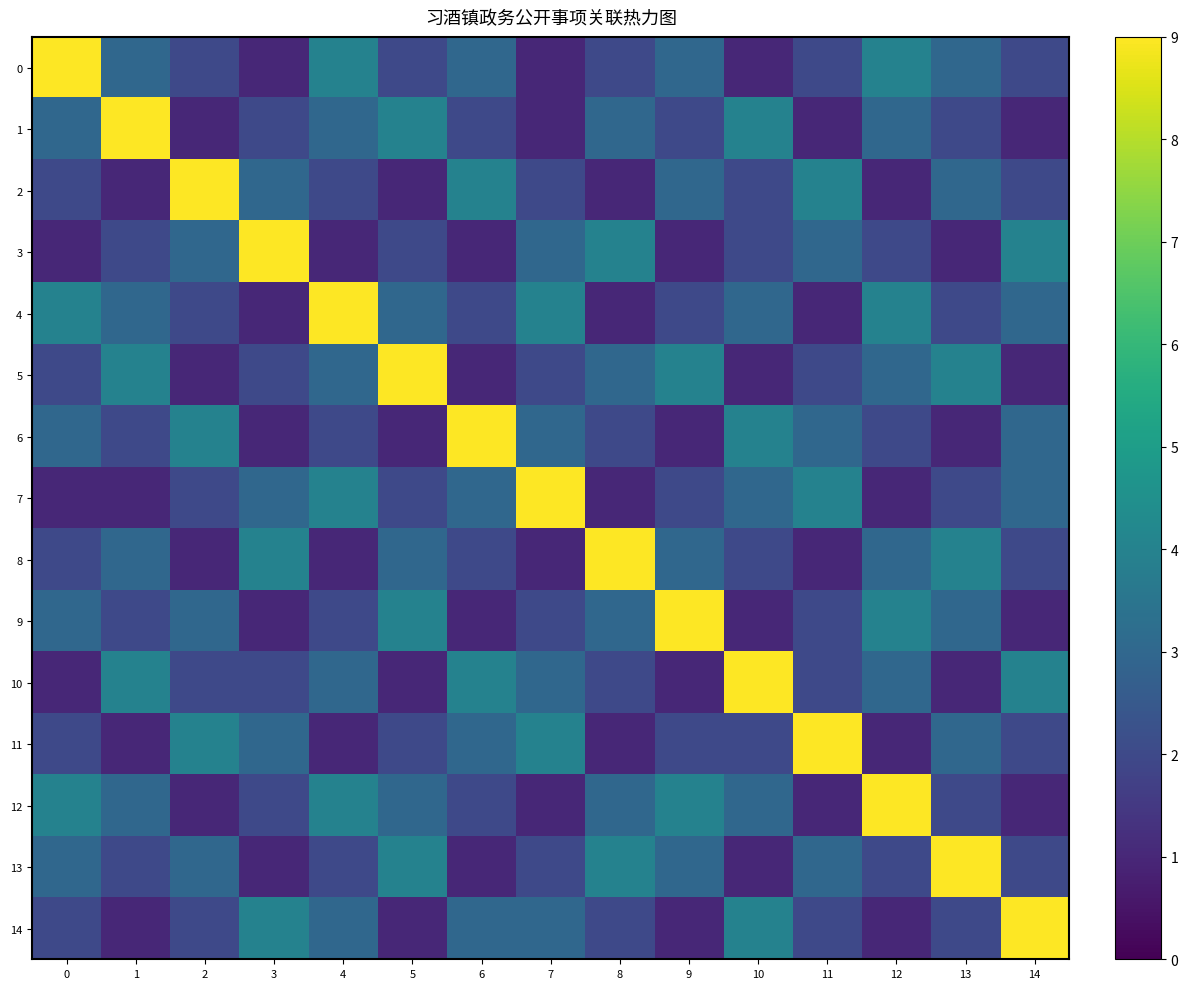

Reading right to left, list all the values displayed in this chart.

0: 14=2	13=3	12=4	11=2	10=1	9=3	8=2	7=1	6=3	5=2	4=4	3=1	2=2	1=3	0=9
1: 14=1	13=2	12=3	11=1	10=4	9=2	8=3	7=1	6=2	5=4	4=3	3=2	2=1	1=9	0=3
2: 14=2	13=3	12=1	11=4	10=2	9=3	8=1	7=2	6=4	5=1	4=2	3=3	2=9	1=1	0=2
3: 14=4	13=1	12=2	11=3	10=2	9=1	8=4	7=3	6=1	5=2	4=1	3=9	2=3	1=2	0=1
4: 14=3	13=2	12=4	11=1	10=3	9=2	8=1	7=4	6=2	5=3	4=9	3=1	2=2	1=3	0=4
5: 14=1	13=4	12=3	11=2	10=1	9=4	8=3	7=2	6=1	5=9	4=3	3=2	2=1	1=4	0=2
6: 14=3	13=1	12=2	11=3	10=4	9=1	8=2	7=3	6=9	5=1	4=2	3=1	2=4	1=2	0=3
7: 14=3	13=2	12=1	11=4	10=3	9=2	8=1	7=9	6=3	5=2	4=4	3=3	2=2	1=1	0=1
8: 14=2	13=4	12=3	11=1	10=2	9=3	8=9	7=1	6=2	5=3	4=1	3=4	2=1	1=3	0=2
9: 14=1	13=3	12=4	11=2	10=1	9=9	8=3	7=2	6=1	5=4	4=2	3=1	2=3	1=2	0=3
10: 14=4	13=1	12=3	11=2	10=9	9=1	8=2	7=3	6=4	5=1	4=3	3=2	2=2	1=4	0=1
11: 14=2	13=3	12=1	11=9	10=2	9=2	8=1	7=4	6=3	5=2	4=1	3=3	2=4	1=1	0=2
12: 14=1	13=2	12=9	11=1	10=3	9=4	8=3	7=1	6=2	5=3	4=4	3=2	2=1	1=3	0=4
13: 14=2	13=9	12=2	11=3	10=1	9=3	8=4	7=2	6=1	5=4	4=2	3=1	2=3	1=2	0=3
14: 14=9	13=2	12=1	11=2	10=4	9=1	8=2	7=3	6=3	5=1	4=3	3=4	2=2	1=1	0=2